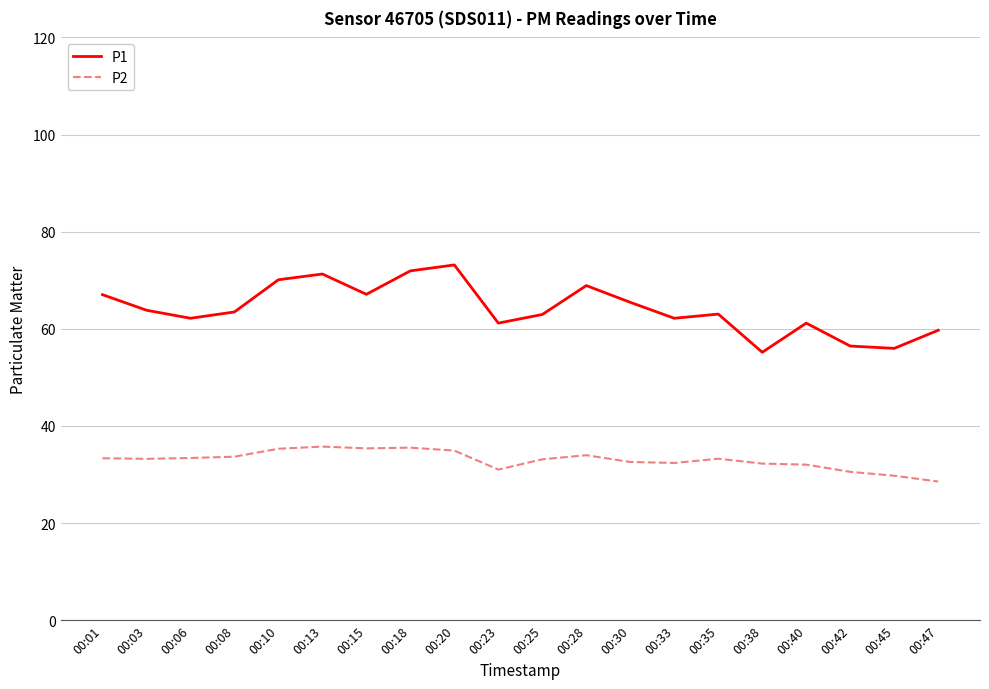

The P1 series shows 56.5 at 00:42. True or false?

True